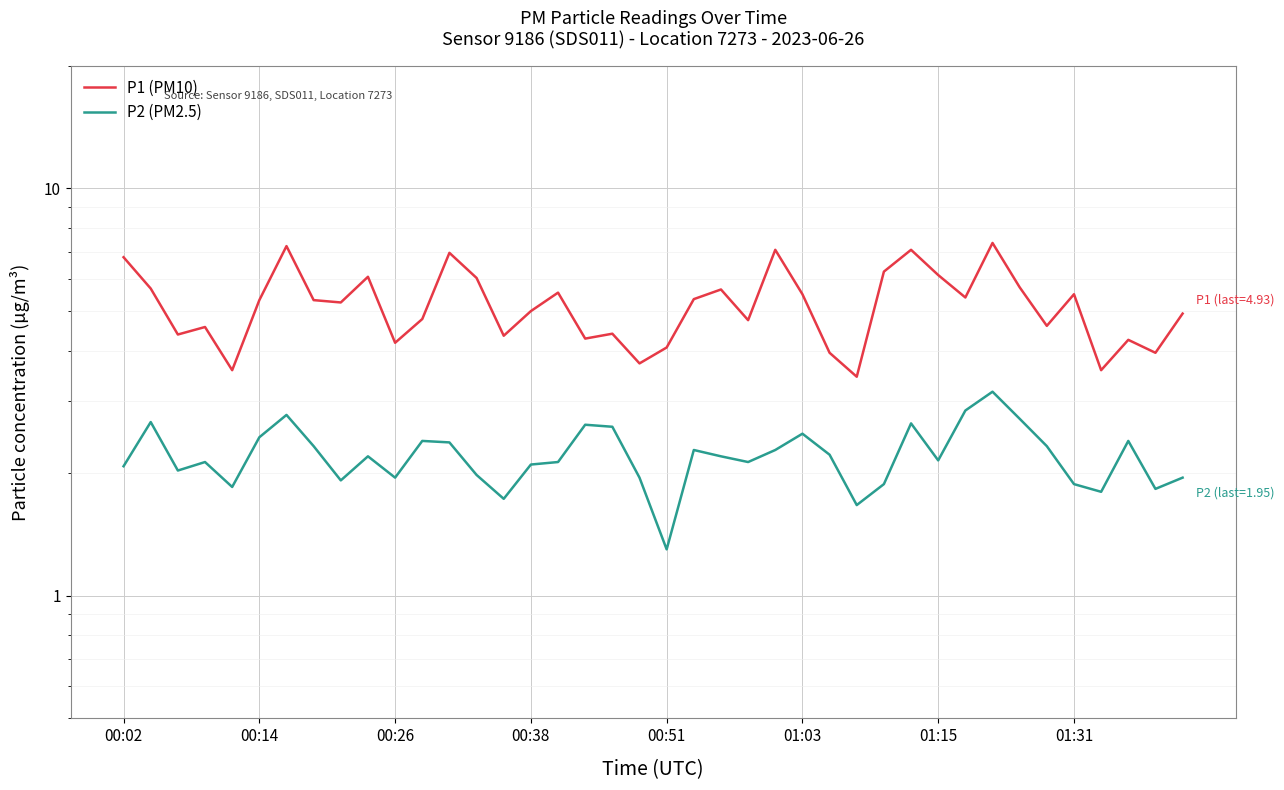

True or false: P1 (PM10) has a value of 3.1 at 32.

False